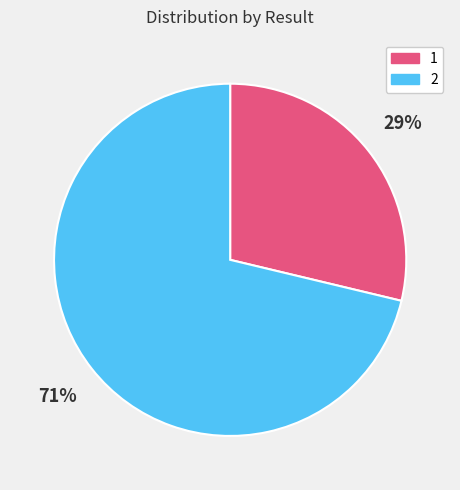

To the nearest percent, what percentage of the pie is 2?

71%